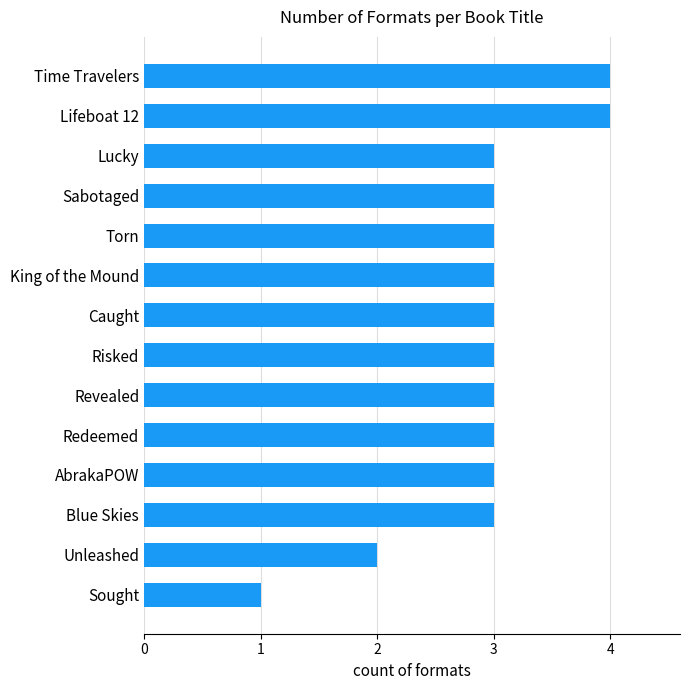

Reading bottom to top, transcribe all the data shown in this chart.

1	2	3	3	3	3	3	3	3	3	3	3	4	4